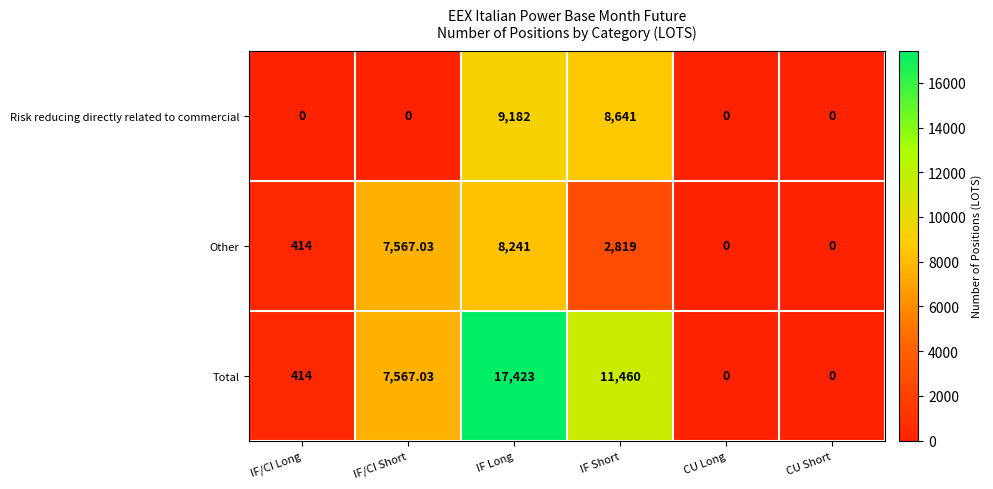

At which category is the sum across all series the highest?

IF Long